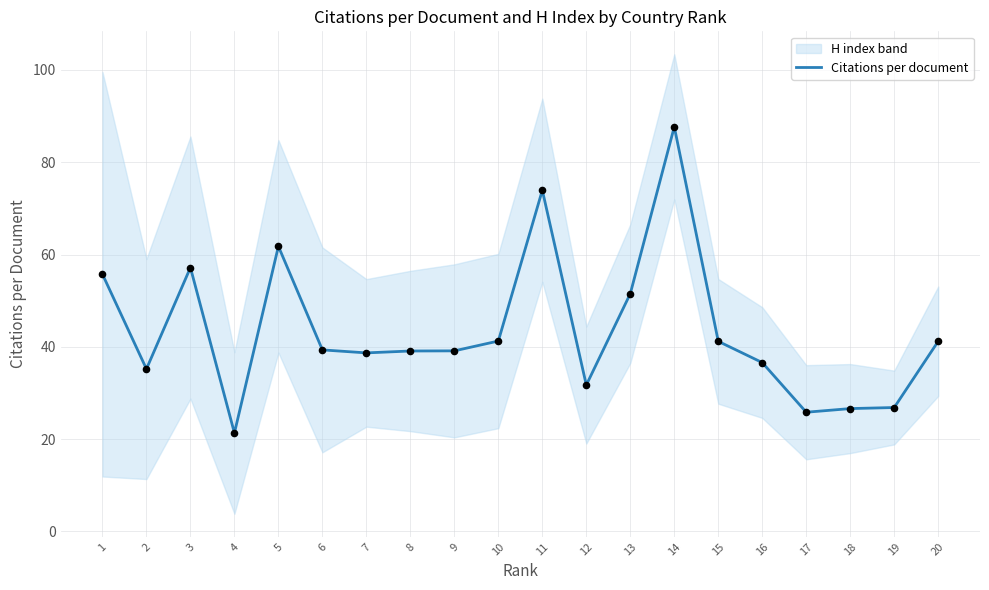

Which has a higher value, 3 or 12?

3